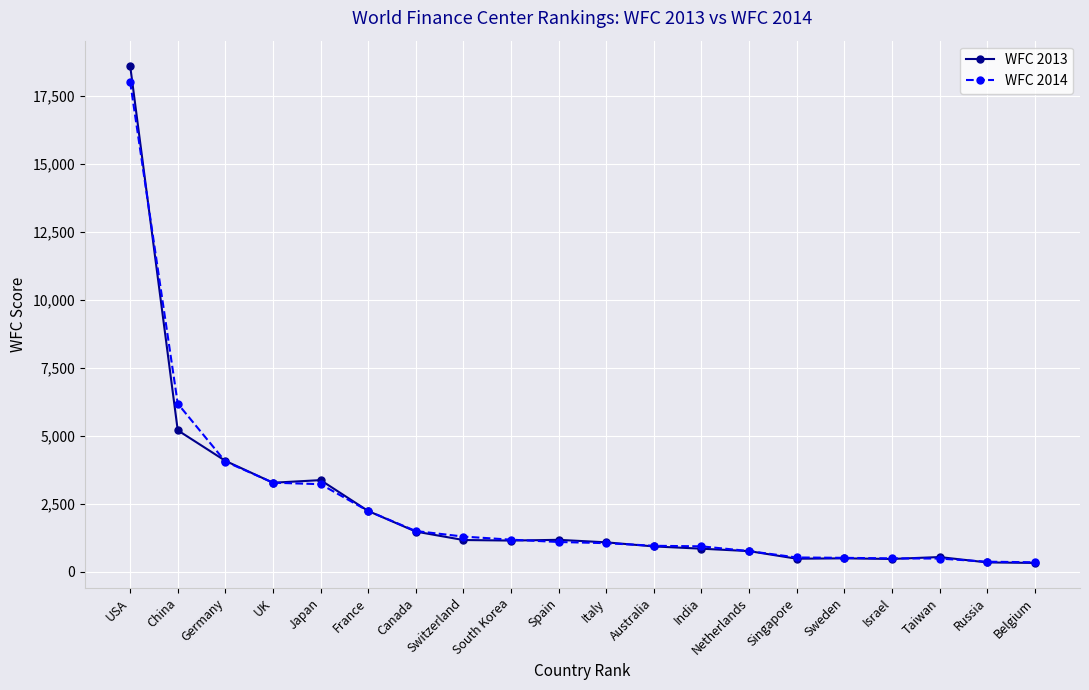

What is the difference between the highest and lowest values at China?

980.9